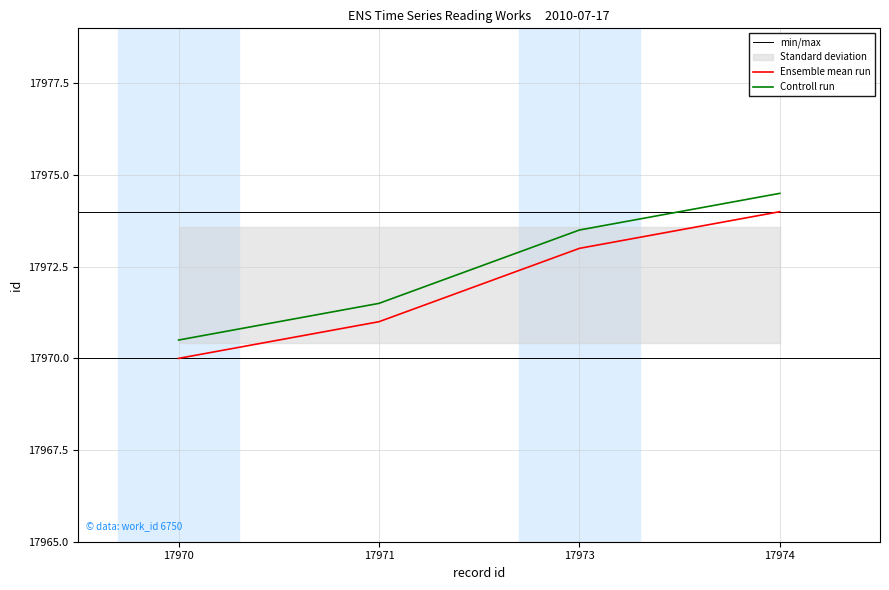

Is it true that Ensemble mean run equals 8914.7 at 17974?

False